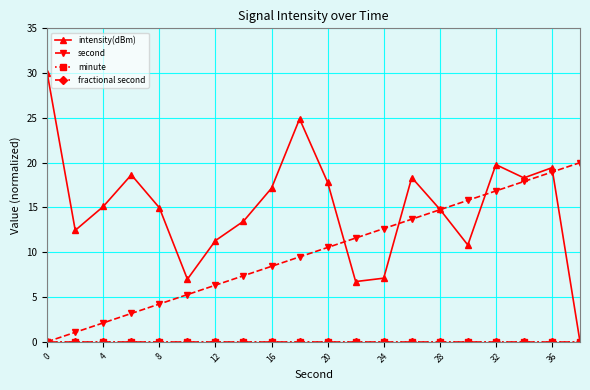

Is this an area chart (filled region under the line)?

No